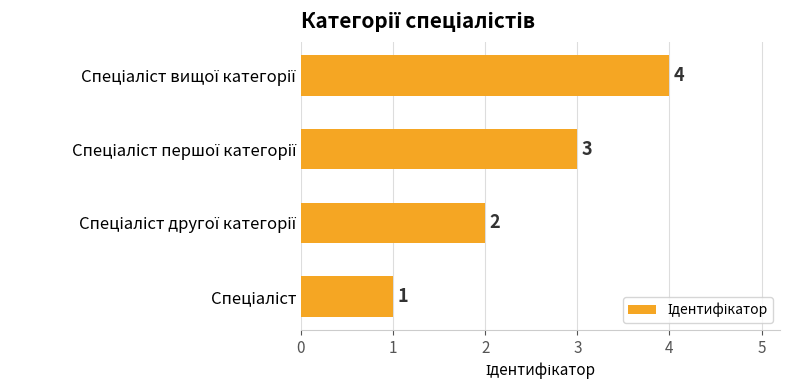

Count the values in the range 2 to 4.

3